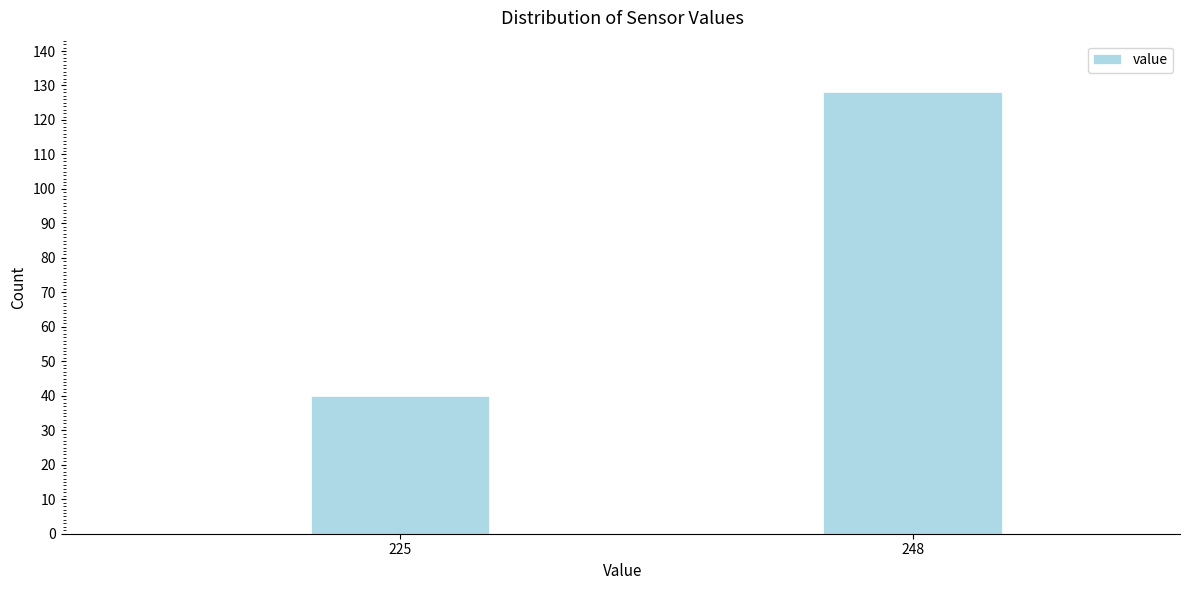

Reading left to right, transcribe all the data shown in this chart.

225=40	248=128